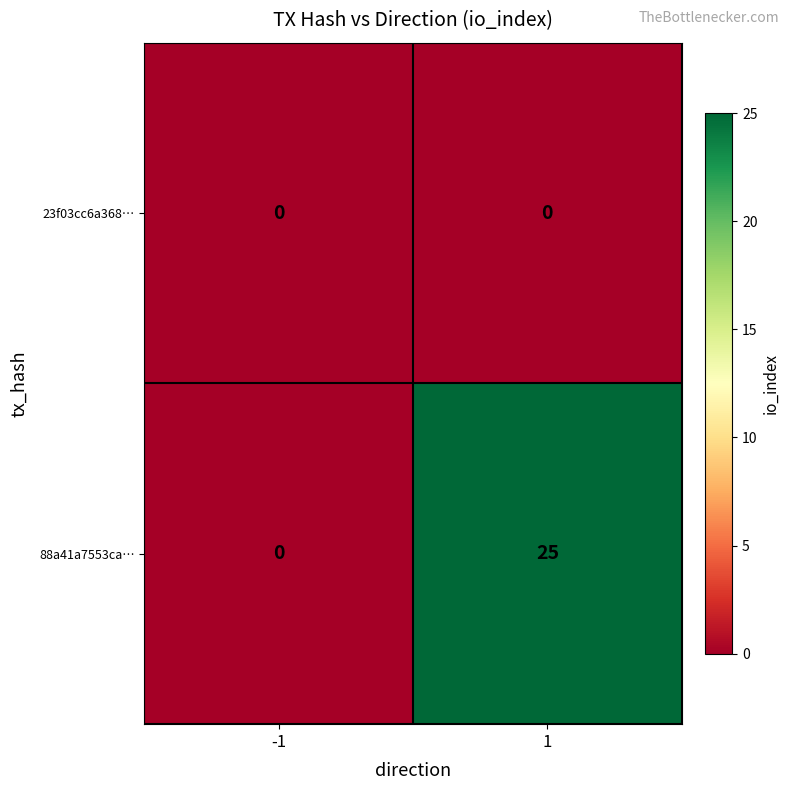

Rank the series by their average value, from lowest to highest.

23f03cc6a368…, 88a41a7553ca…